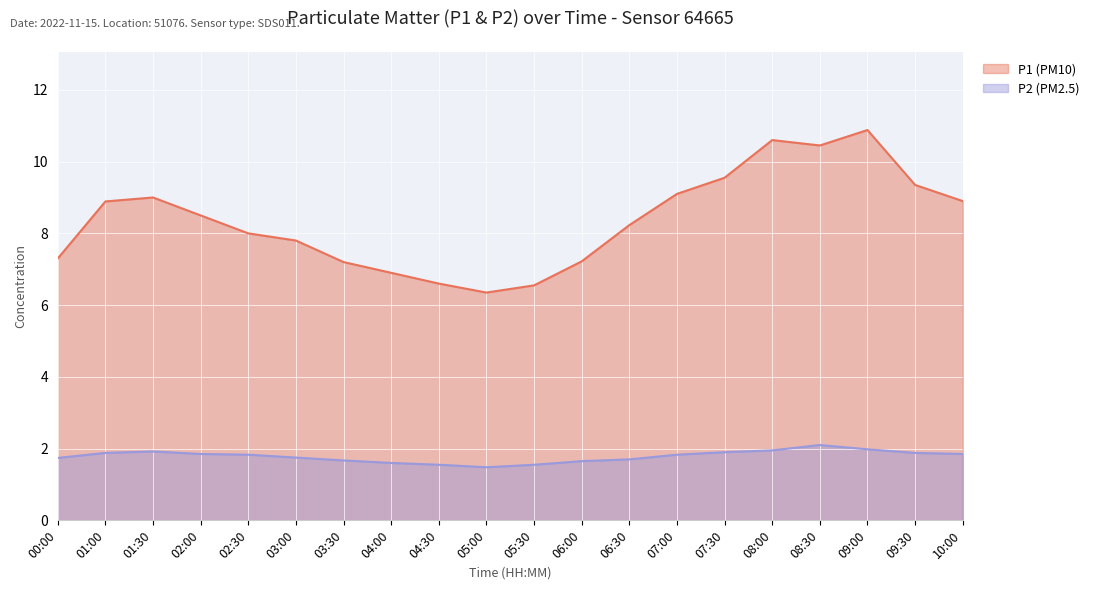

Which label corresponds to the largest value in the chart?

09:00